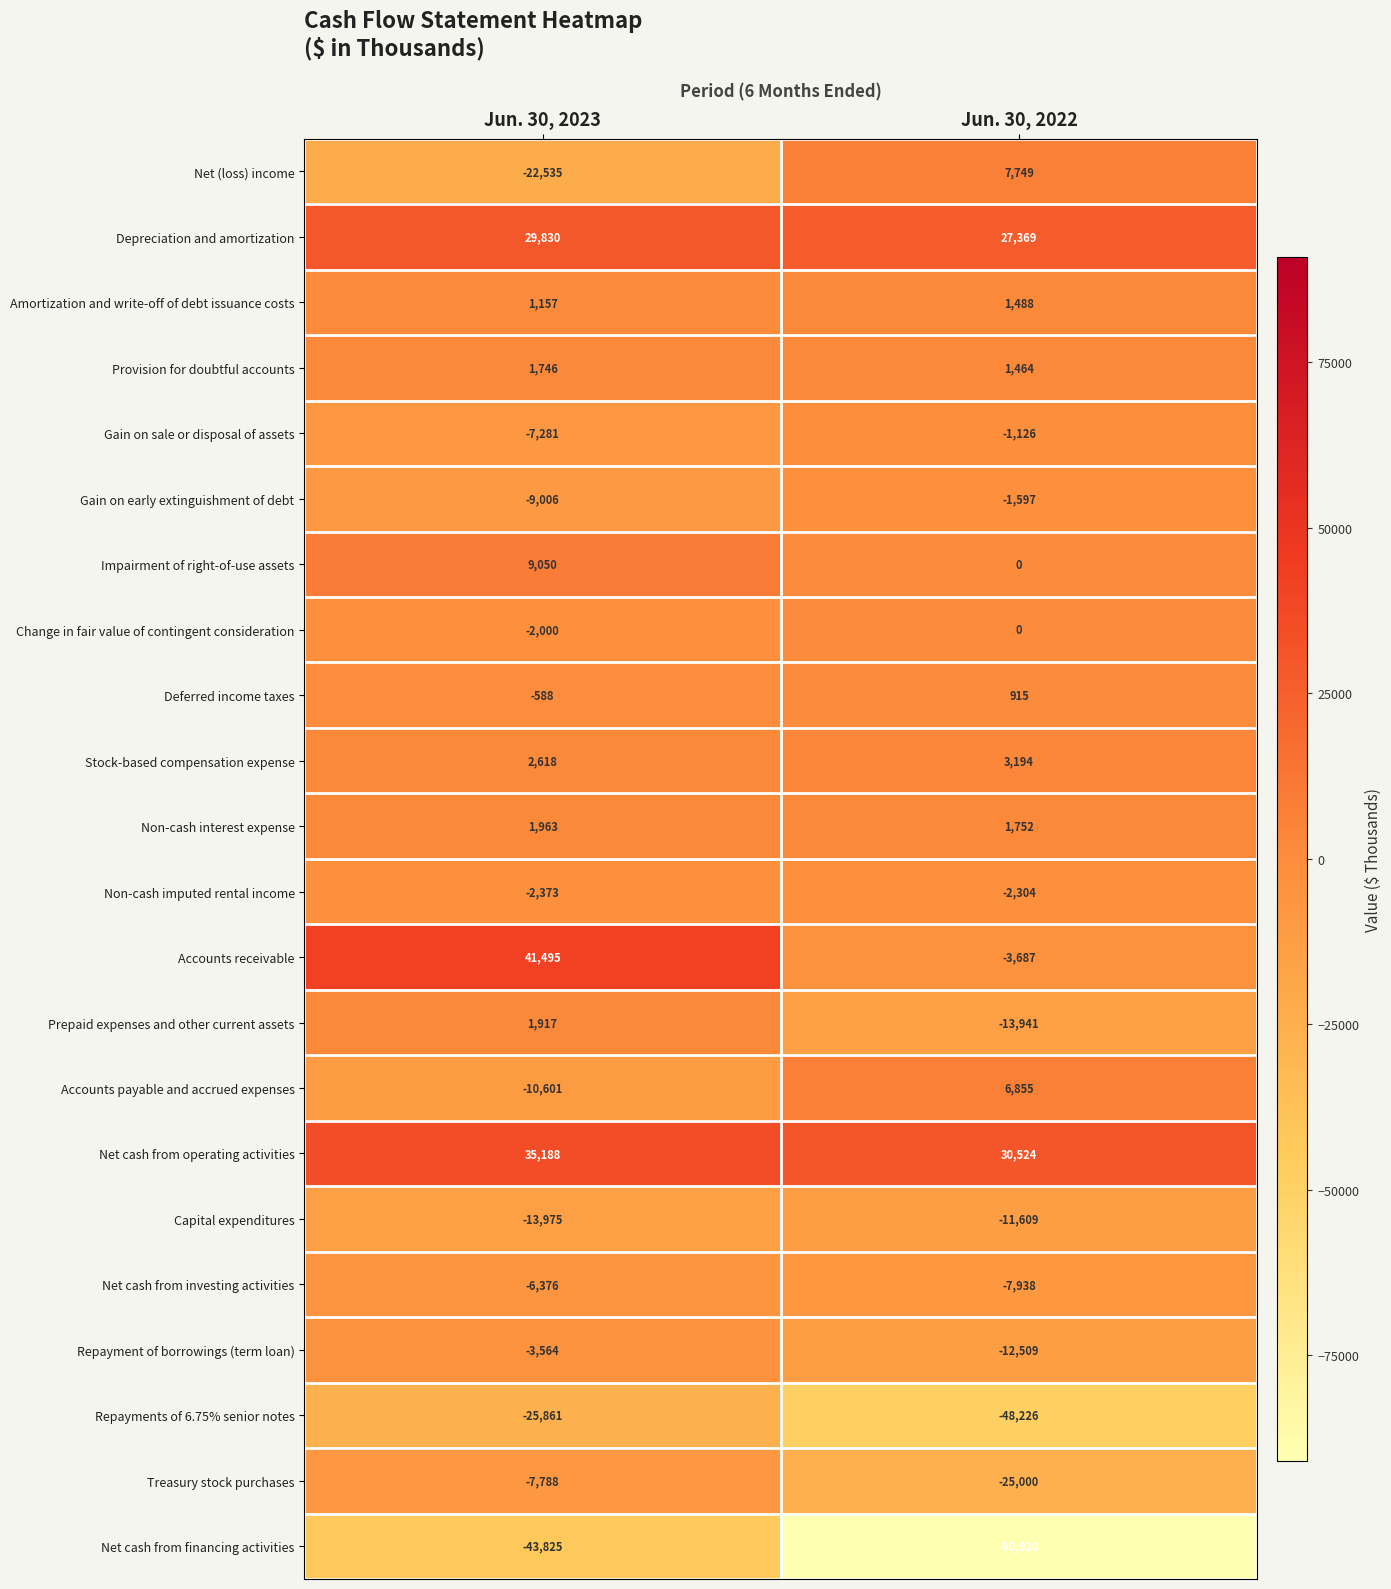

Rank the series by their maximum value, from highest to lowest.

Accounts receivable, Net cash from operating activities, Depreciation and amortization, Impairment of right-of-use assets, Net (loss) income, Accounts payable and accrued expenses, Stock-based compensation expense, Non-cash interest expense, Prepaid expenses and other current assets, Provision for doubtful accounts, Amortization and write-off of debt issuance costs, Deferred income taxes, Change in fair value of contingent consideration, Gain on sale or disposal of assets, Gain on early extinguishment of debt, Non-cash imputed rental income, Repayment of borrowings (term loan), Net cash from investing activities, Treasury stock purchases, Capital expenditures, Repayments of 6.75% senior notes, Net cash from financing activities